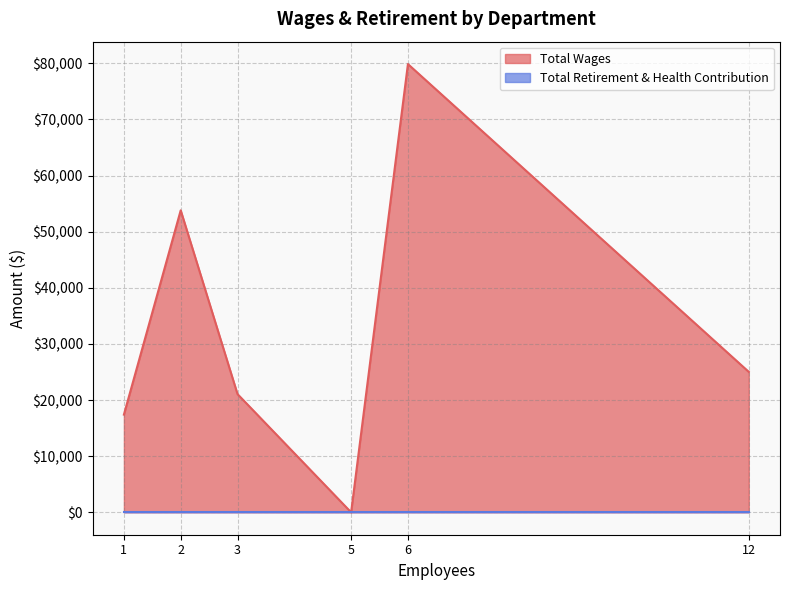

What is the approximate value of Total Wages at Administrative?

53810